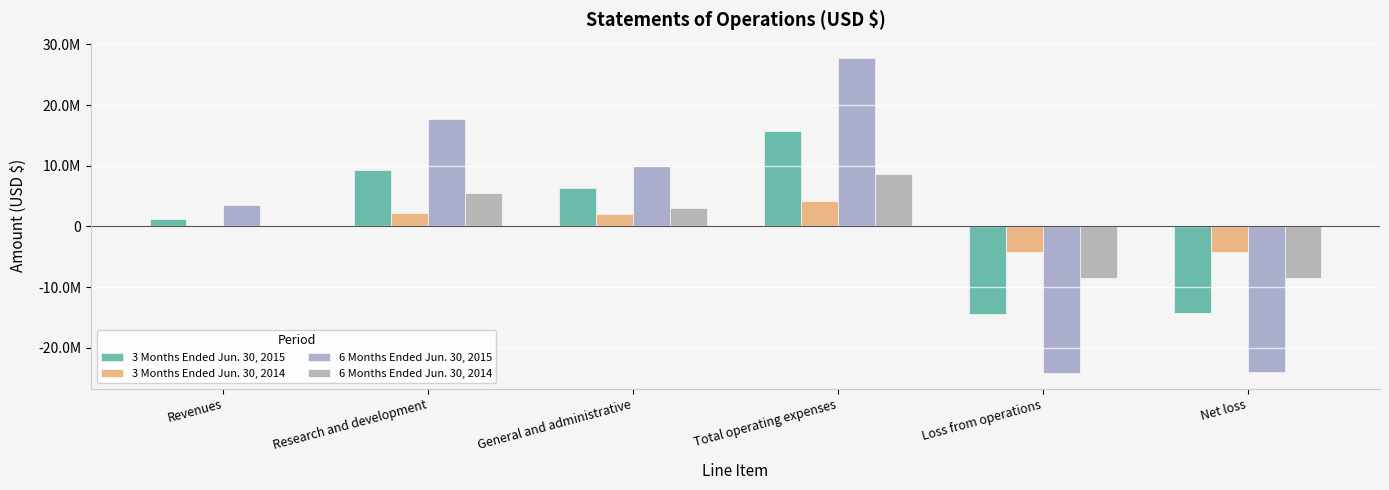

Where does the 3 Months Ended Jun. 30, 2014 series first go above 2038909?

Research and development